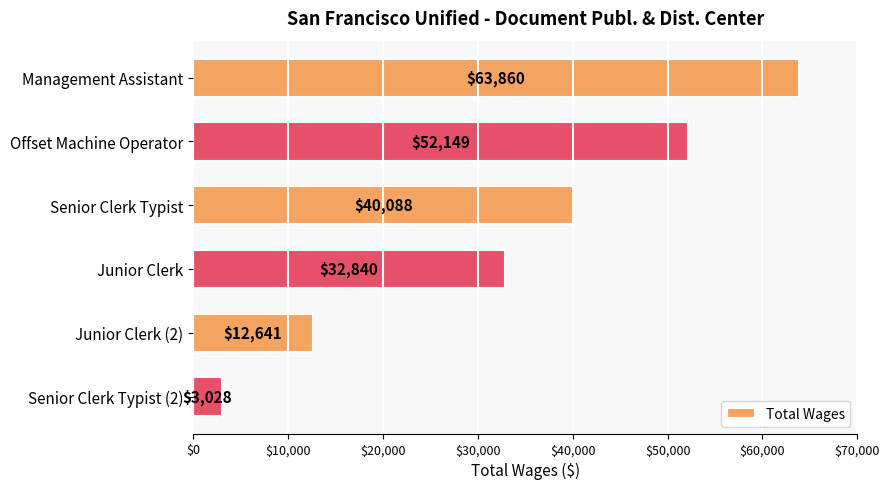

What is the label of the 5th bar from the bottom?

Offset Machine Operator